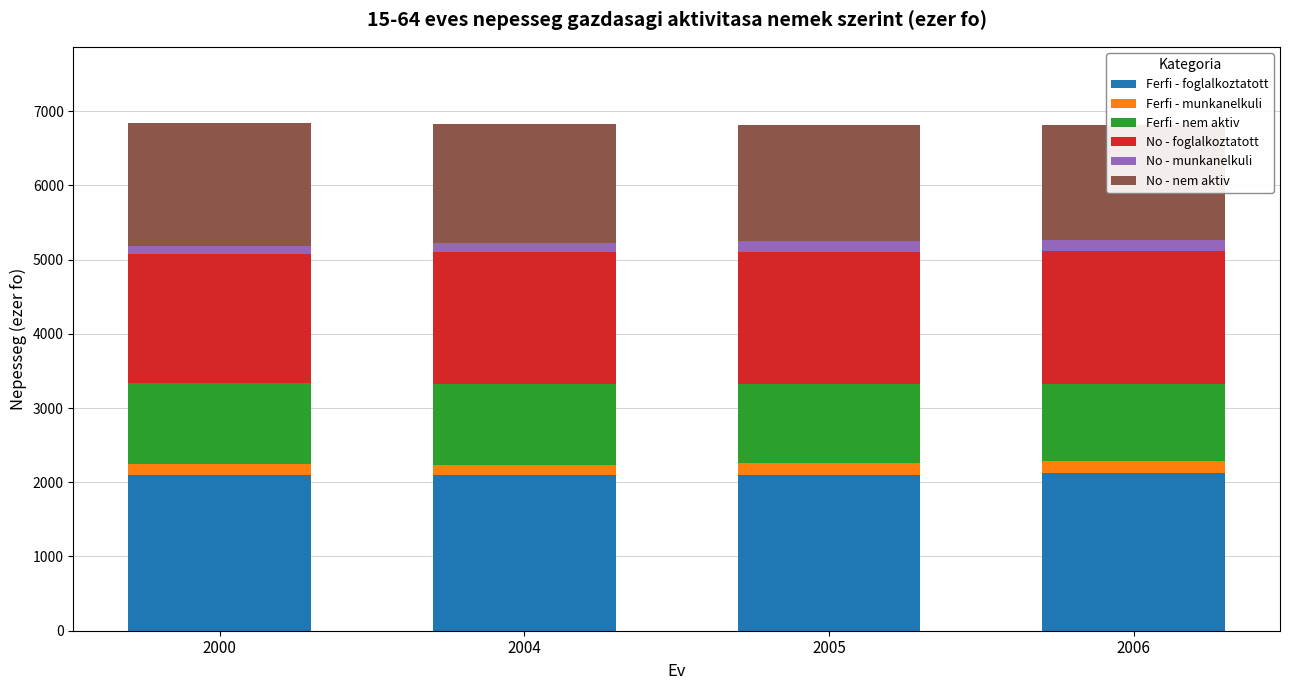

What are all the series names shown in the legend?

Ferfi - foglalkoztatott, Ferfi - munkanelkuli, Ferfi - nem aktiv, No - foglalkoztatott, No - munkanelkuli, No - nem aktiv